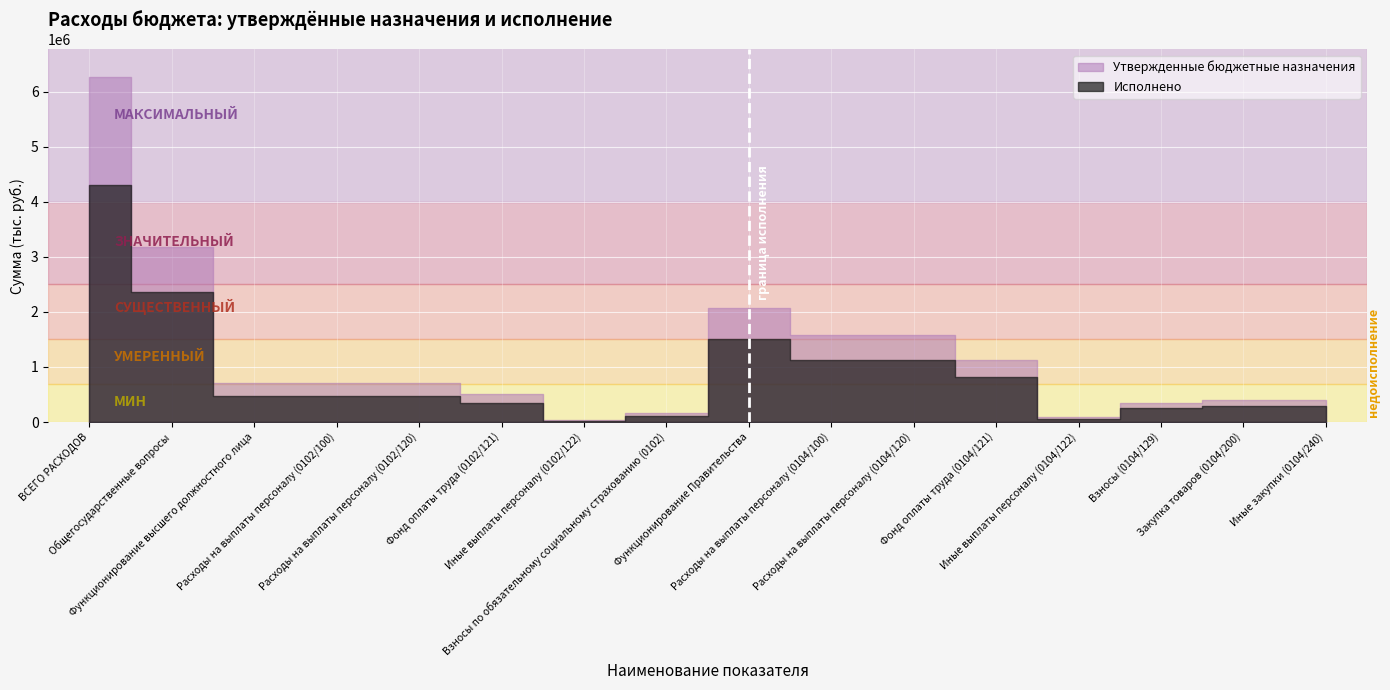

True or false: Исполнено and Утвержденные бюджетные назначения cross at least once.

False